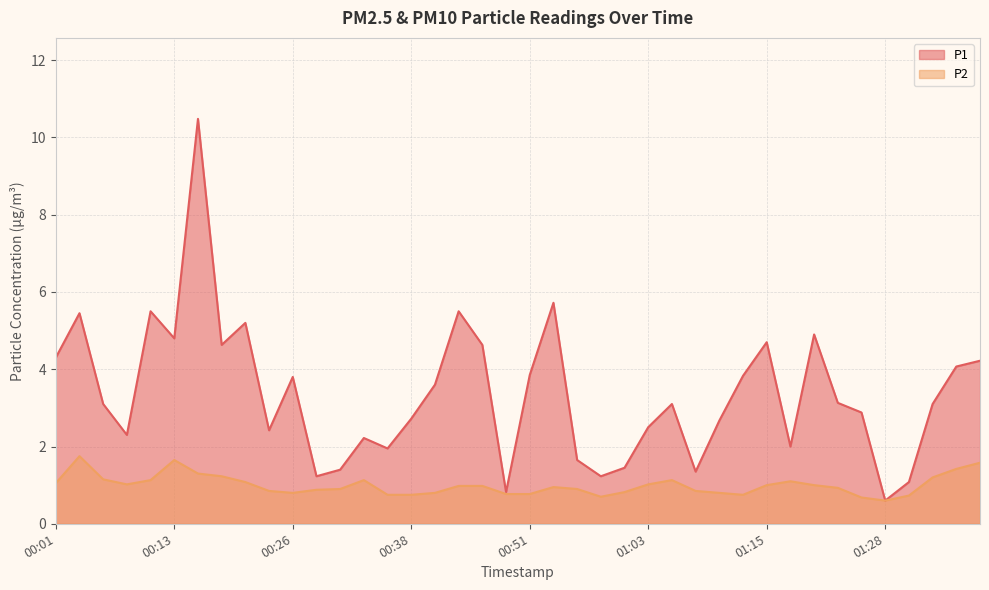

Reading right to left, extract all data points from this chart.

P1: 01:38=4.2	01:35=4.1	01:33=3.1	01:30=1.1	01:28=0.6	01:25=2.9	01:23=3.1	01:20=4.9	01:18=2.0	01:15=4.7	01:13=3.8	01:10=2.7	01:08=1.4	01:05=3.1	01:03=2.5	01:00=1.4	00:58=1.2	00:56=1.6	00:53=5.7	00:51=3.9	00:48=0.8	00:46=4.6	00:43=5.5	00:41=3.6	00:38=2.7	00:36=1.9	00:33=2.2	00:31=1.4	00:28=1.2	00:26=3.8	00:23=2.4	00:21=5.2	00:18=4.6	00:15=10.5	00:13=4.8	00:11=5.5	00:08=2.3	00:06=3.1	00:03=5.5	00:01=4.3
P2: 01:38=1.6	01:35=1.4	01:33=1.2	01:30=0.7	01:28=0.6	01:25=0.7	01:23=0.9	01:20=1.0	01:18=1.1	01:15=1.0	01:13=0.8	01:10=0.8	01:08=0.8	01:05=1.1	01:03=1.0	01:00=0.8	00:58=0.7	00:56=0.9	00:53=0.9	00:51=0.8	00:48=0.8	00:46=1.0	00:43=1.0	00:41=0.8	00:38=0.8	00:36=0.8	00:33=1.1	00:31=0.9	00:28=0.9	00:26=0.8	00:23=0.8	00:21=1.1	00:18=1.2	00:15=1.3	00:13=1.6	00:11=1.1	00:08=1.0	00:06=1.1	00:03=1.8	00:01=1.1